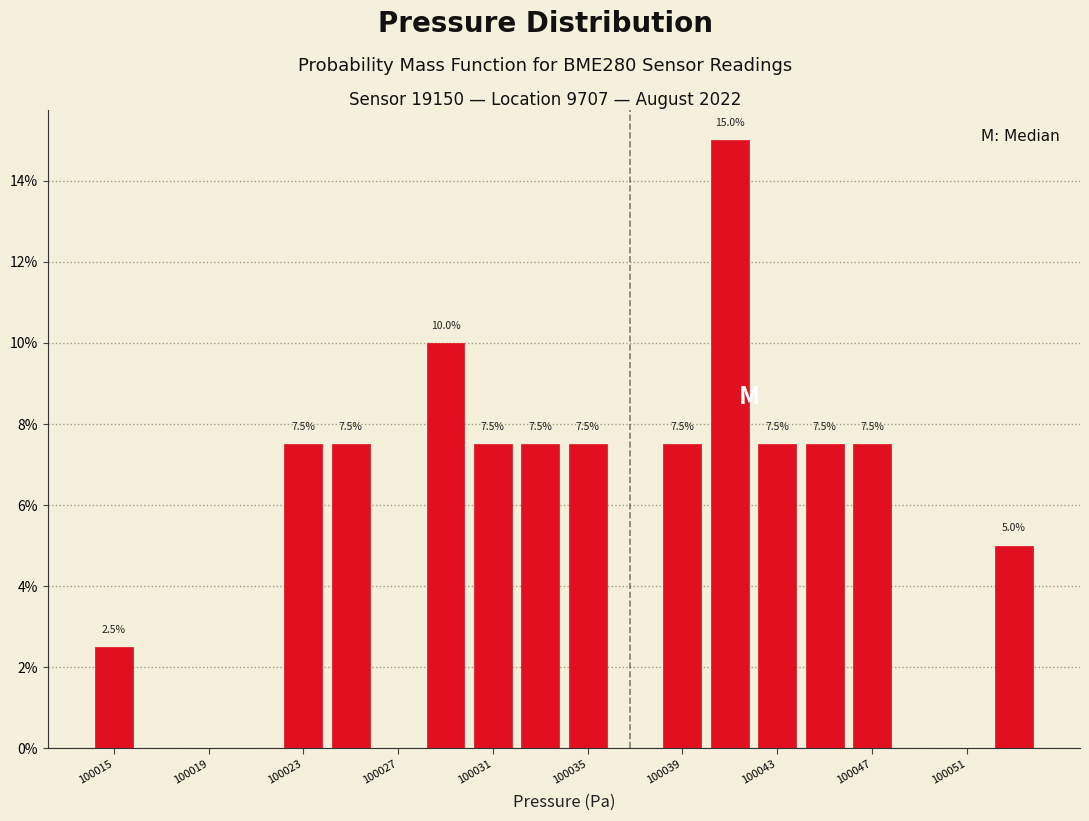

Around what value on the x-axis is the tallest bar? Give the approximate position of its centre, as read against the axis.

100041.0